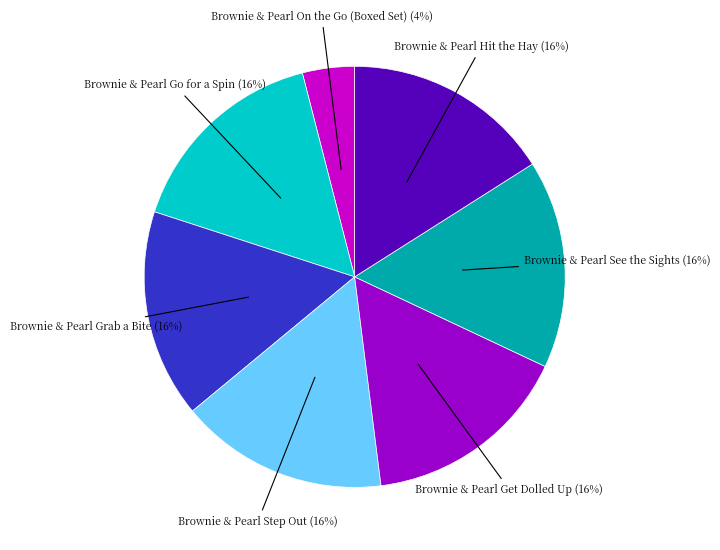

How many segments does this pie chart have?

7